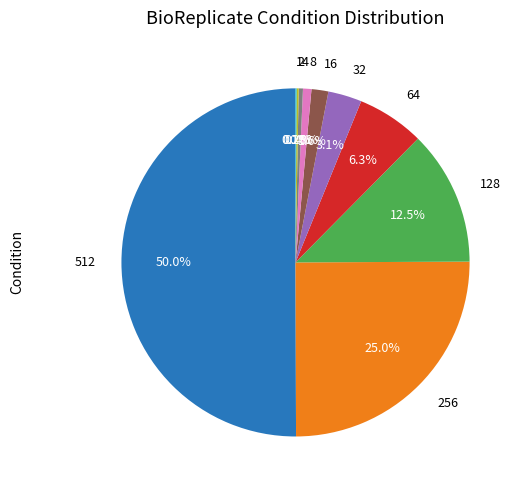

Which category accounts for the majority?

512